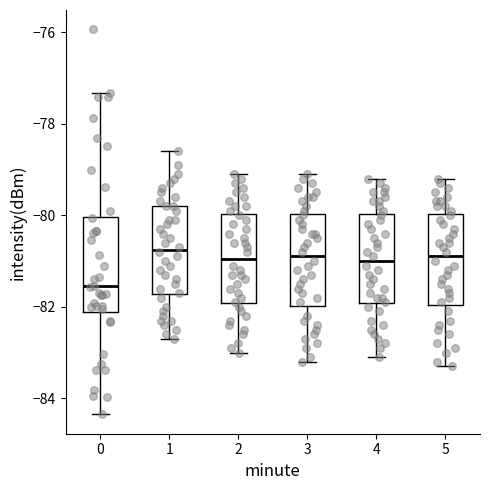

Reading left to right, read every box against the y-axis: the position of its median line, the range the box covers, and the ends of its whiskers. The values are not printed on the chart, so give them approximately, as read against the axis.

0: median -81.6, box -82.2 to -80.0, whiskers -84.4 to -77.4
1: median -80.8, box -81.8 to -79.8, whiskers -82.6 to -78.6
2: median -81.0, box -82.0 to -80.0, whiskers -83.0 to -79.0
3: median -80.8, box -82.0 to -80.0, whiskers -83.2 to -79.0
4: median -81.0, box -82.0 to -80.0, whiskers -83.0 to -79.2
5: median -80.8, box -82.0 to -80.0, whiskers -83.2 to -79.2